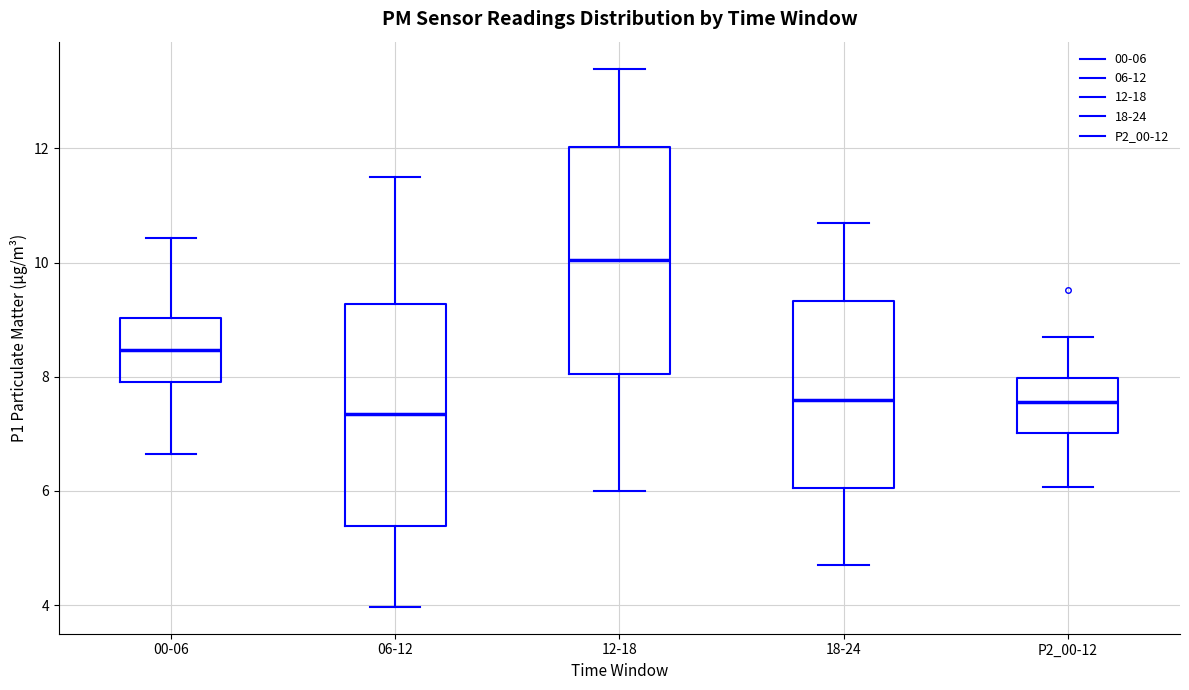

Reading left to right, transcribe this box plot: for each box, give where its median line is, the range the box spans, and where its two whiskers end, as read against the y-axis. The values are not printed on the chart, so give them approximately, as read against the axis.

00-06: median 8.4, box 8.0 to 9.0, whiskers 6.6 to 10.4
06-12: median 7.4, box 5.4 to 9.2, whiskers 4.0 to 11.6
12-18: median 10.0, box 8.0 to 12.0, whiskers 6.0 to 13.4
18-24: median 7.6, box 6.0 to 9.4, whiskers 4.8 to 10.8
P2_00-12: median 7.6, box 7.0 to 8.0, whiskers 6.0 to 8.8